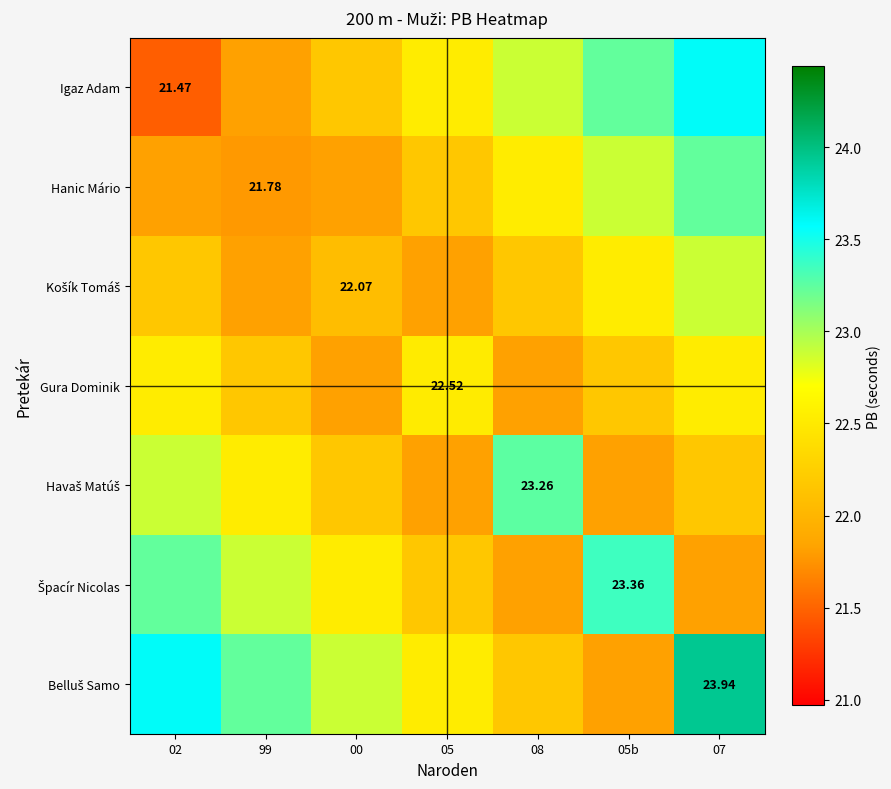

What is the sum of all Hanic Mário values?

156.2